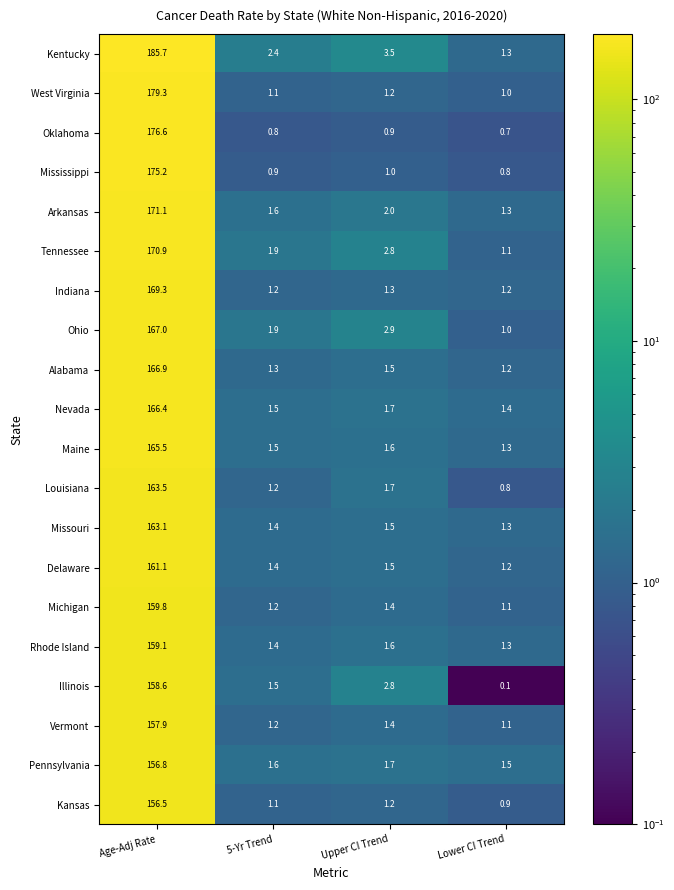

List the series in order of their peak value, lowest first.

Kansas, Pennsylvania, Vermont, Illinois, Rhode Island, Michigan, Delaware, Missouri, Louisiana, Maine, Nevada, Alabama, Ohio, Indiana, Tennessee, Arkansas, Mississippi, Oklahoma, West Virginia, Kentucky